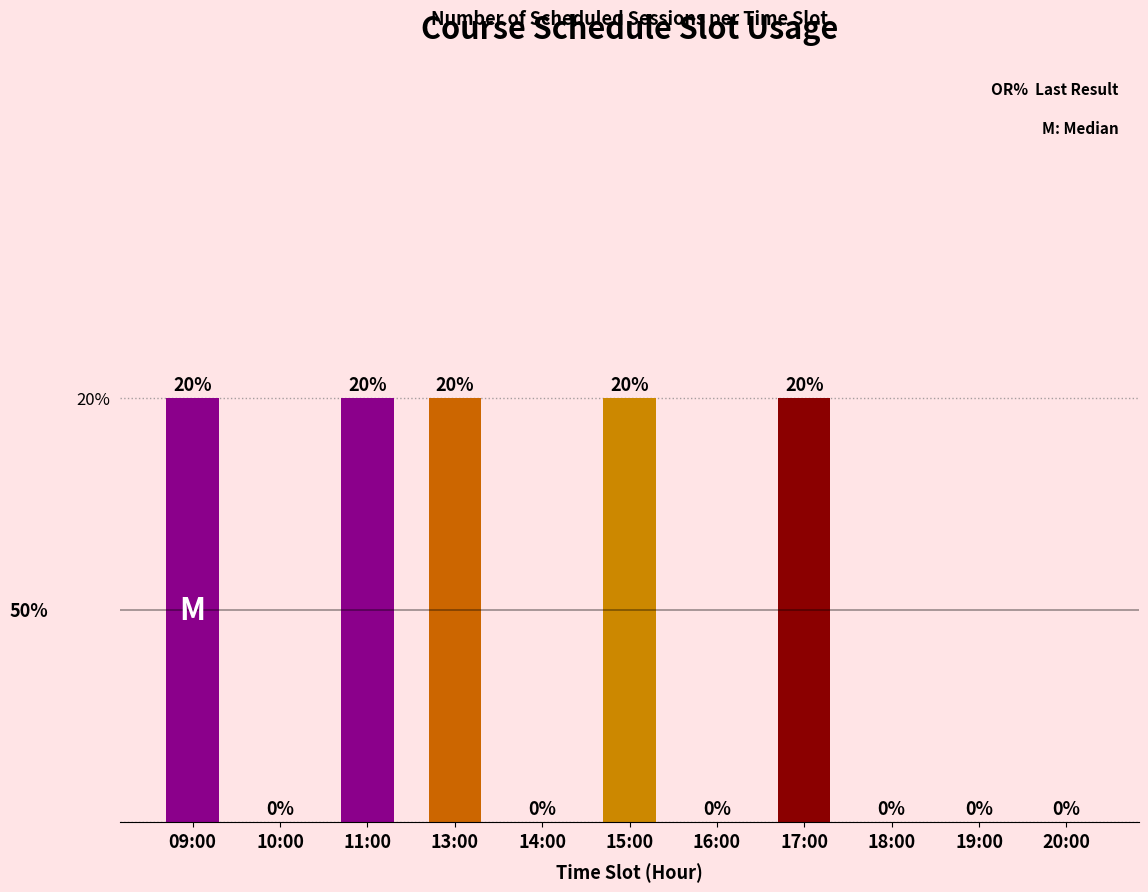

Is it true that the value at 14:00 is 0?

True